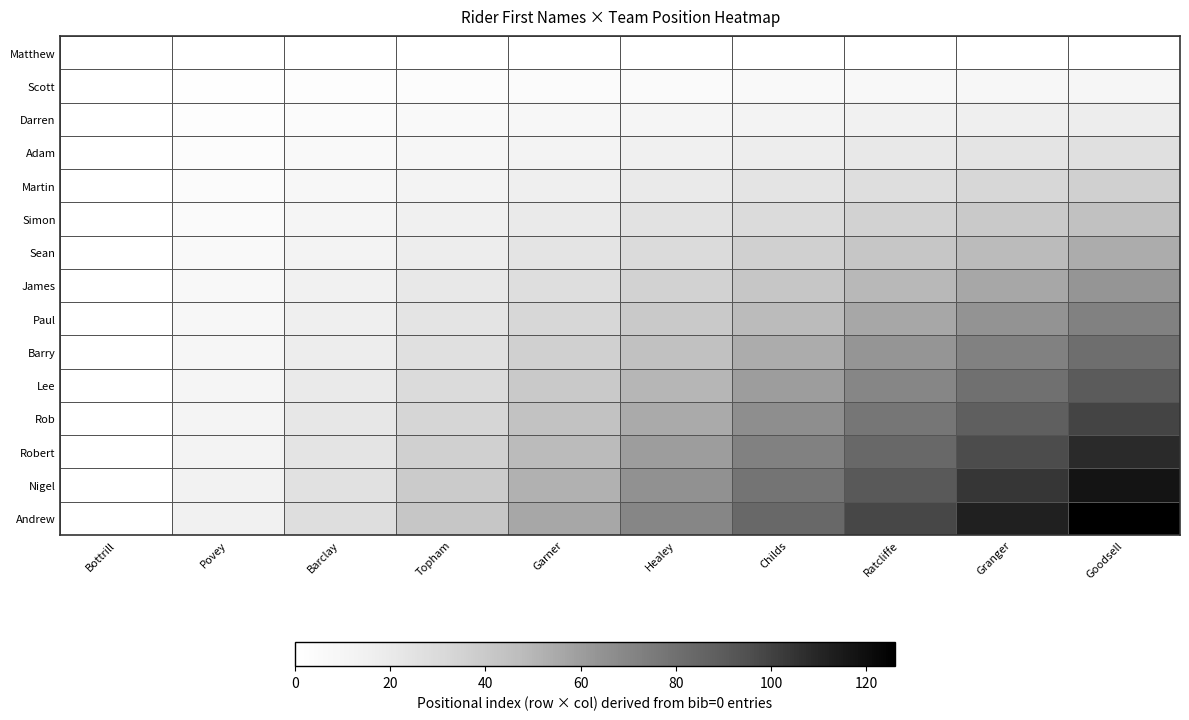

Which series has the widest spread of values?

Andrew